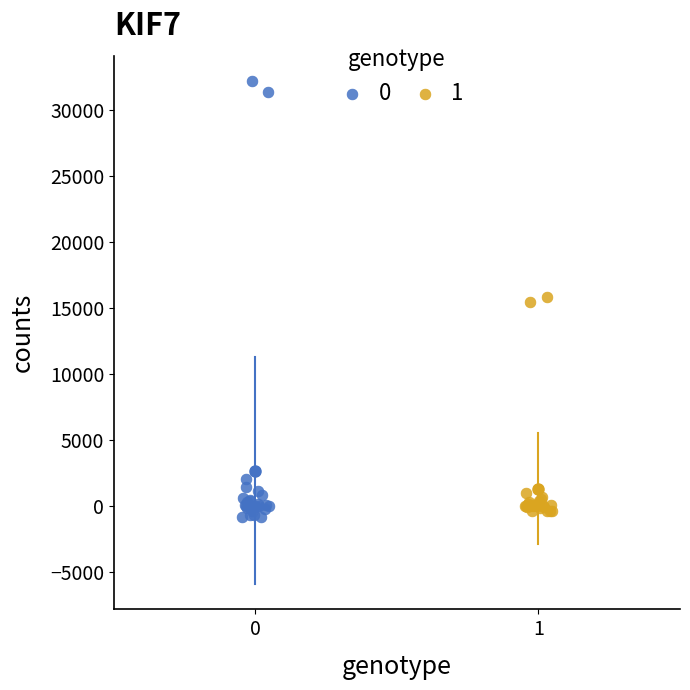

Which series reaches the maximum Y coordinate?

0